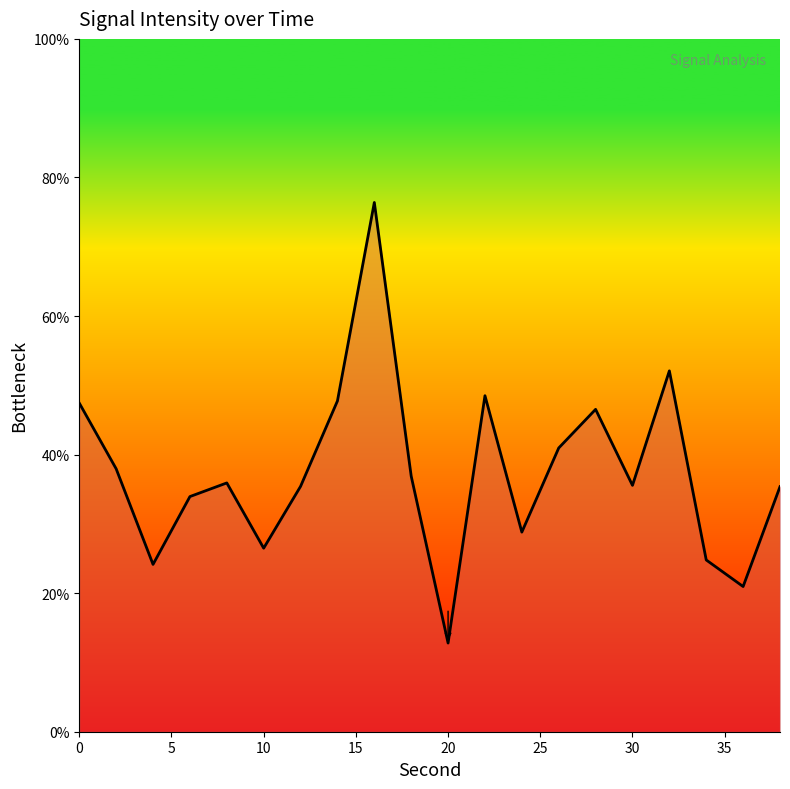

What is the greatest value displayed?

76.4